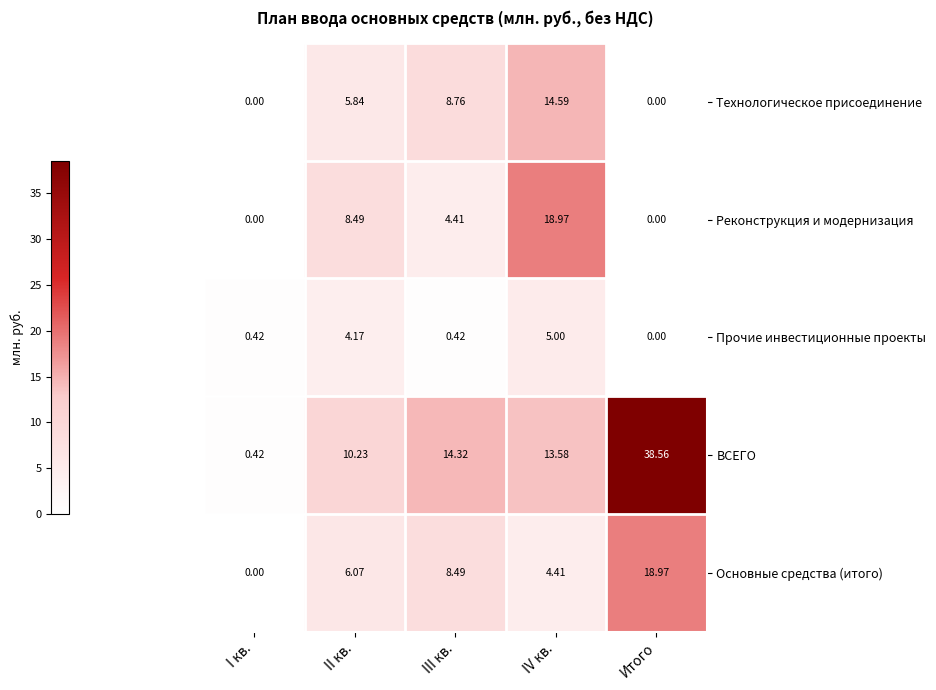

Where is Технологическое присоединение nearest to the value 7?

II кв.